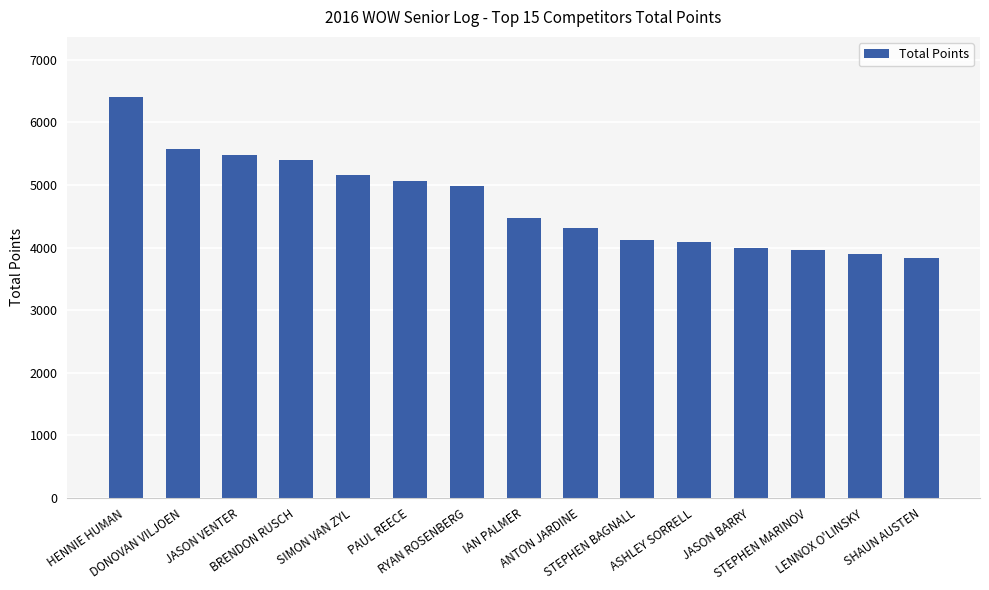

What is the average value?

4717